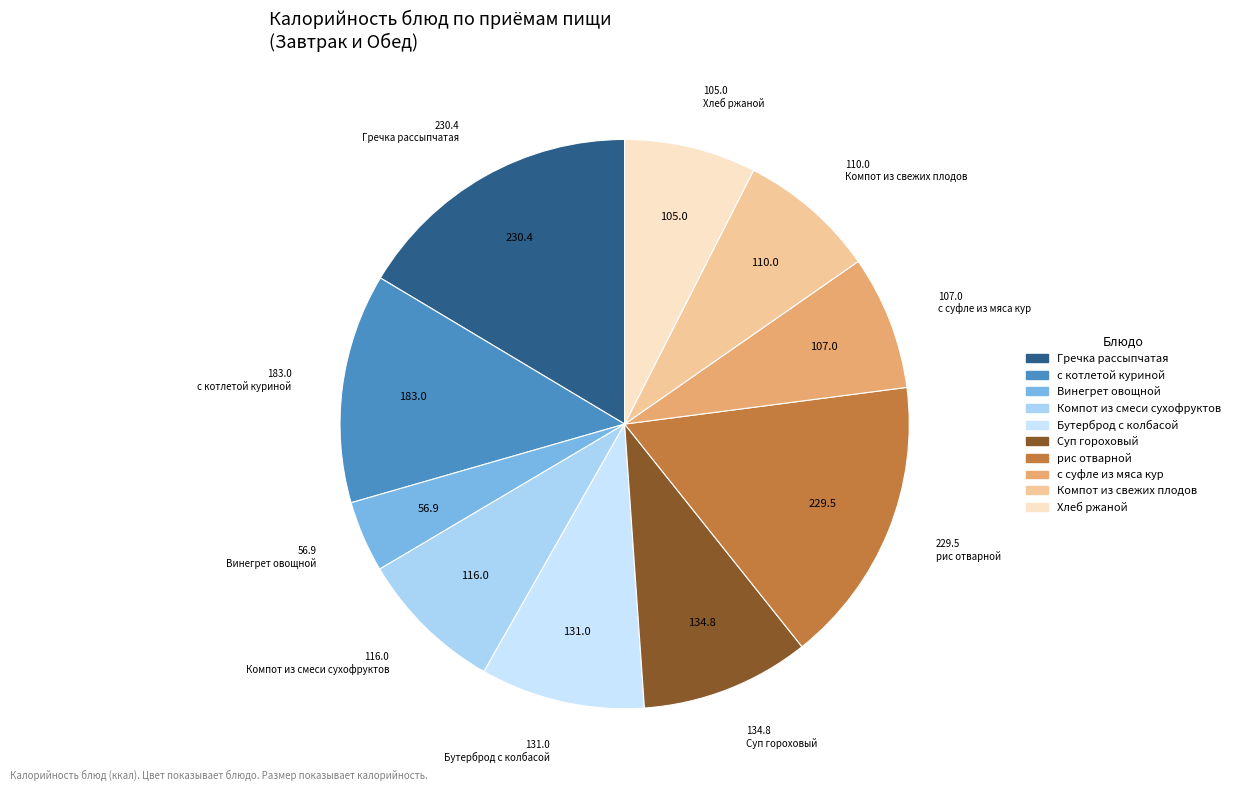

True or false: с котлетой куриной accounts for 13% of the total.

True